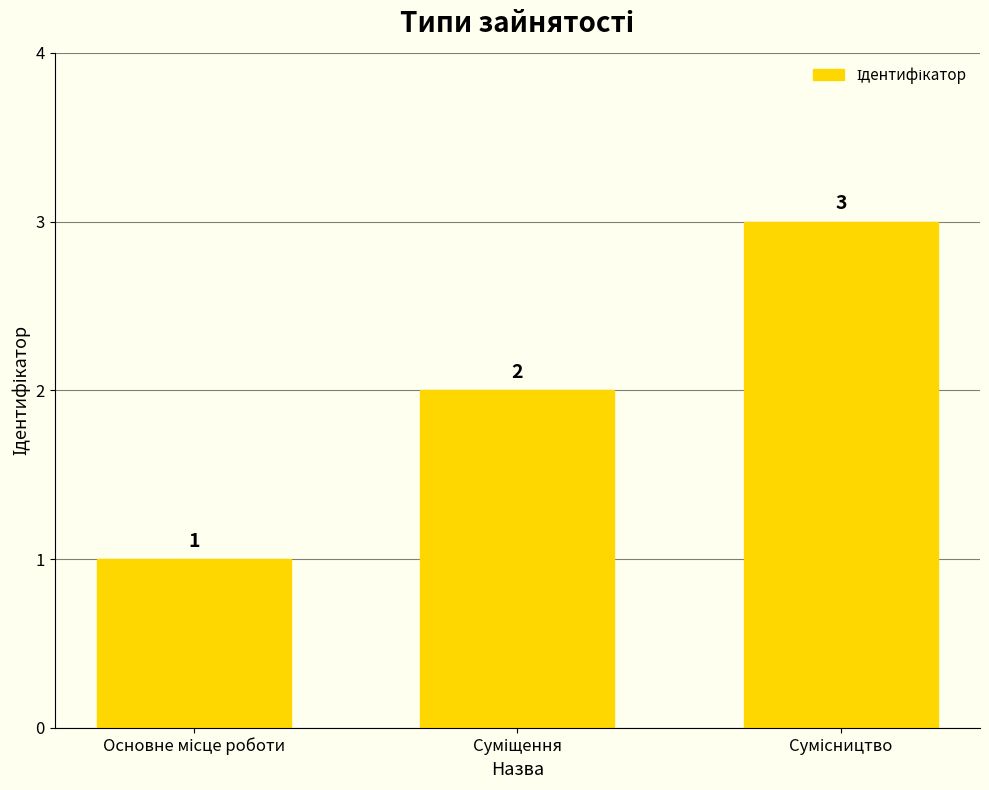

What is the value of the 1st bar from the left?

1